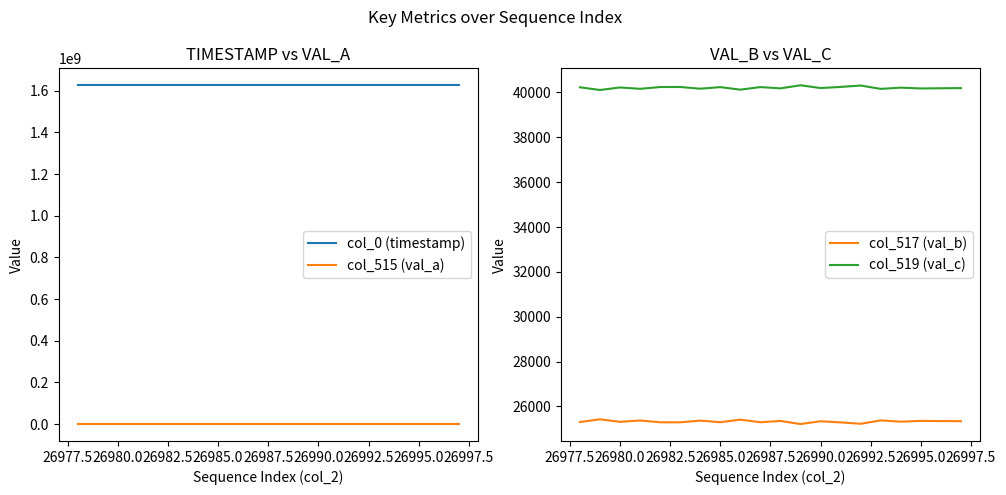

True or false: col_0 (timestamp) and col_515 (val_a) cross at least once.

False